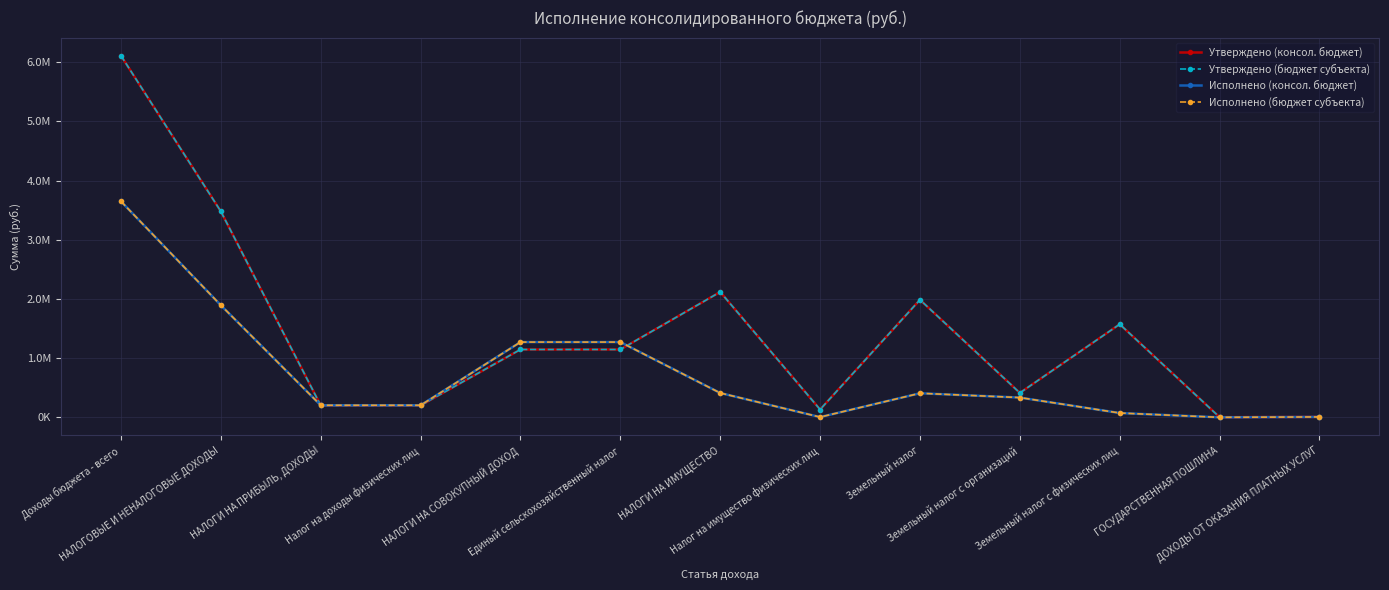

Which category has the lowest value across all series?

ГОСУДАРСТВЕННАЯ ПОШЛИНА